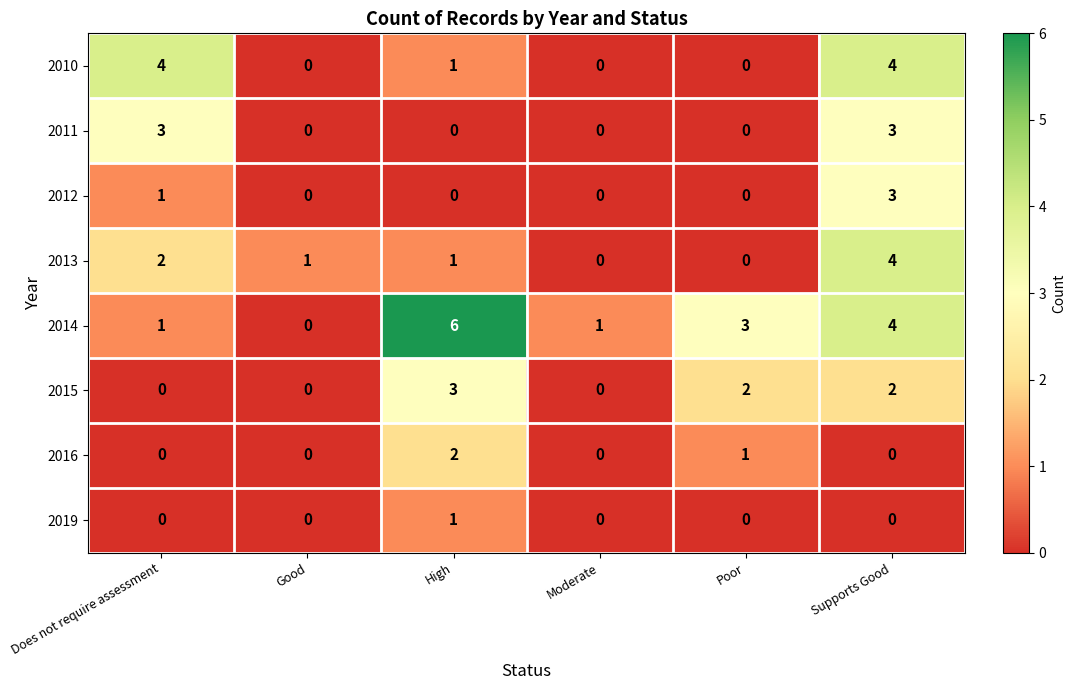

Which series has the largest range (max minus min)?

2014